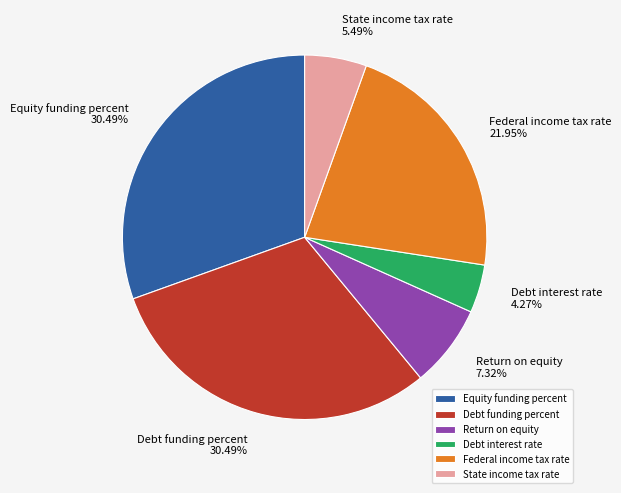

To the nearest percent, what is the average slice percentage?

17%